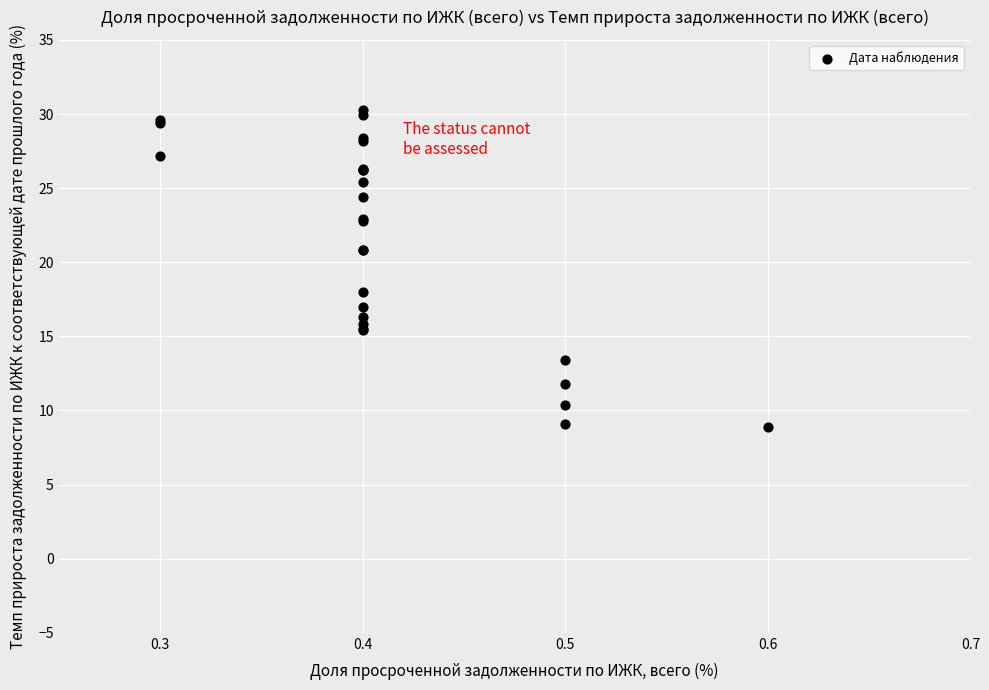

What Y value in the scatter plot is closest to 19?

18.0